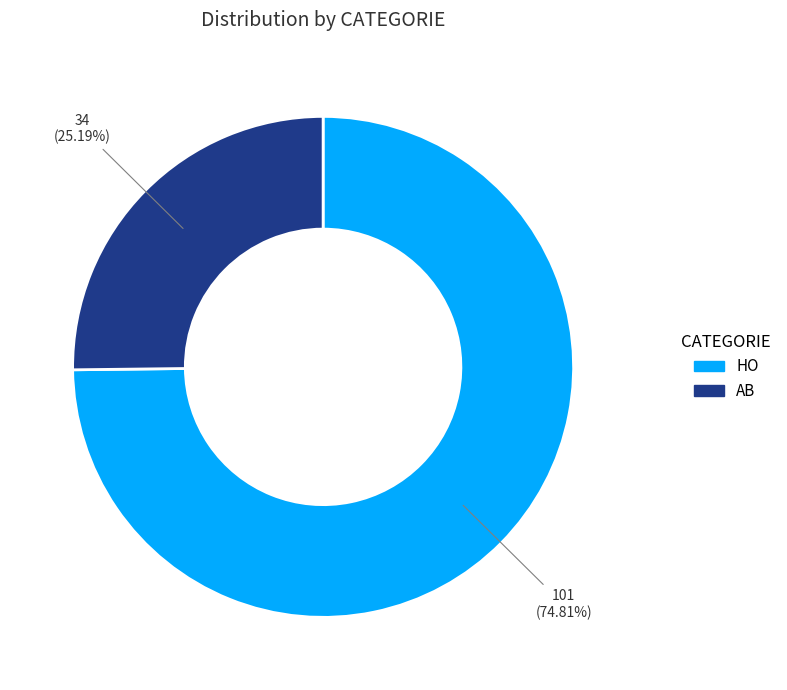

To the nearest percent, what is the difference between the largest and smallest slice percentages?

50%